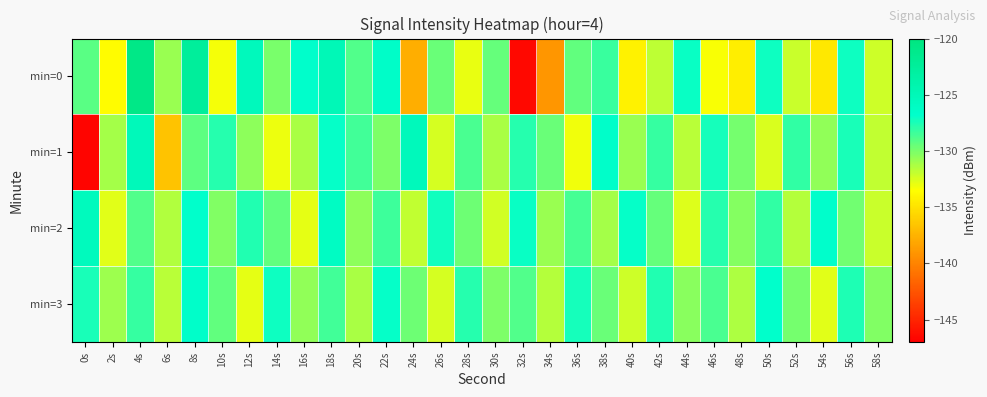

Reading left to right, what are all the values shown in this chart?

min=0: 0s=-129.1	2s=-133.6	4s=-120.8	6s=-130.9	8s=-122.5	10s=-133.2	12s=-125.4	14s=-130.0	16s=-126.7	18s=-125.0	20s=-128.9	22s=-126.4	24s=-137.7	26s=-129.6	28s=-132.9	30s=-129.4	32s=-146.5	34s=-139.1	36s=-129.4	38s=-128.2	40s=-134.2	42s=-131.7	44s=-127.0	46s=-133.3	48s=-134.4	50s=-127.1	52s=-132.1	54s=-134.7	56s=-127.1	58s=-132.2
min=1: 0s=-146.7	2s=-131.1	4s=-125.2	6s=-136.6	8s=-129.3	10s=-127.7	12s=-130.5	14s=-133.0	16s=-131.3	18s=-126.9	20s=-128.5	22s=-130.1	24s=-125.3	26s=-132.4	28s=-128.7	30s=-131.2	32s=-127.8	34s=-129.5	36s=-133.1	38s=-126.6	40s=-130.8	42s=-128.2	44s=-131.7	46s=-127.3	48s=-129.9	50s=-132.5	52s=-128.1	54s=-130.6	56s=-127.4	58s=-131.9
min=2: 0s=-125.5	2s=-132.7	4s=-128.9	6s=-131.4	8s=-126.8	10s=-130.2	12s=-127.6	14s=-129.3	16s=-132.8	18s=-126.1	20s=-130.5	22s=-128.4	24s=-131.9	26s=-127.2	28s=-129.7	30s=-132.3	32s=-127.0	34s=-130.8	36s=-128.6	38s=-131.1	40s=-126.9	42s=-129.4	44s=-132.6	46s=-127.8	48s=-130.3	50s=-128.1	52s=-131.5	54s=-126.7	56s=-129.8	58s=-132.1
min=3: 0s=-127.4	2s=-130.9	4s=-128.2	6s=-131.7	8s=-126.6	10s=-129.3	12s=-132.8	14s=-127.1	16s=-130.6	18s=-128.5	20s=-131.2	22s=-126.9	24s=-129.7	26s=-132.4	28s=-127.8	30s=-130.1	32s=-128.9	34s=-131.6	36s=-127.3	38s=-129.5	40s=-132.2	42s=-127.6	44s=-130.4	46s=-128.7	48s=-131.3	50s=-126.8	52s=-129.9	54s=-132.7	56s=-127.5	58s=-130.2